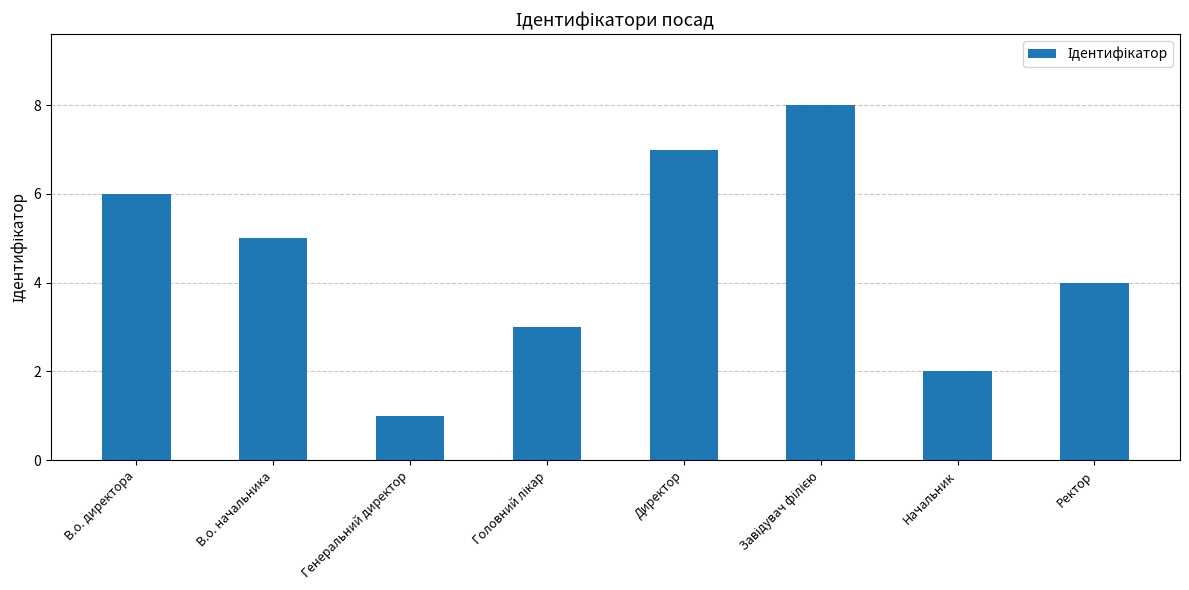

True or false: the data shows 1 at Ректор.

False